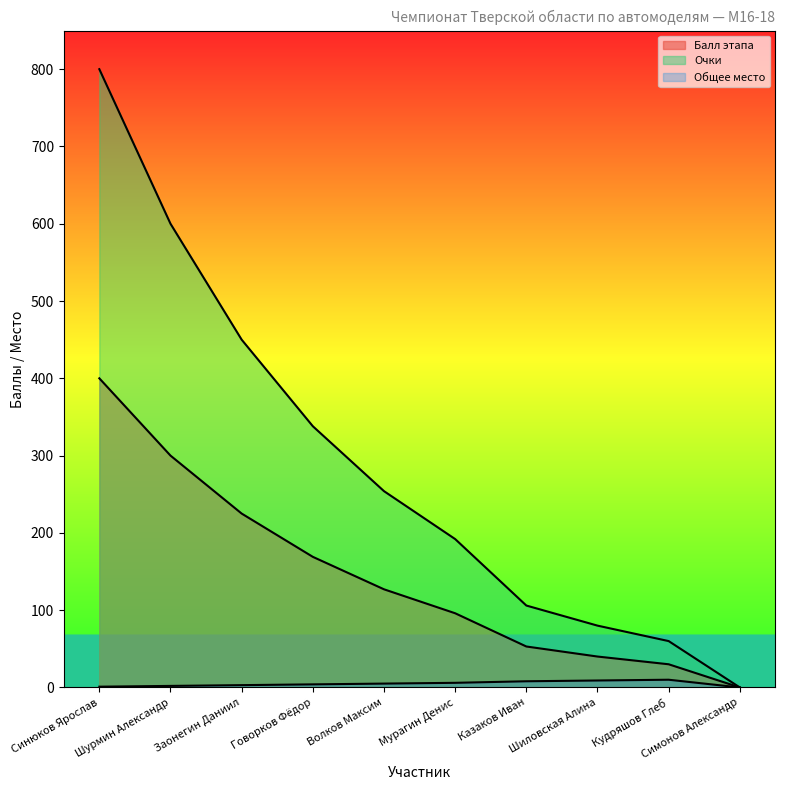

Between Кудряшов Глеб and Казаков Иван, which is larger?

Казаков Иван